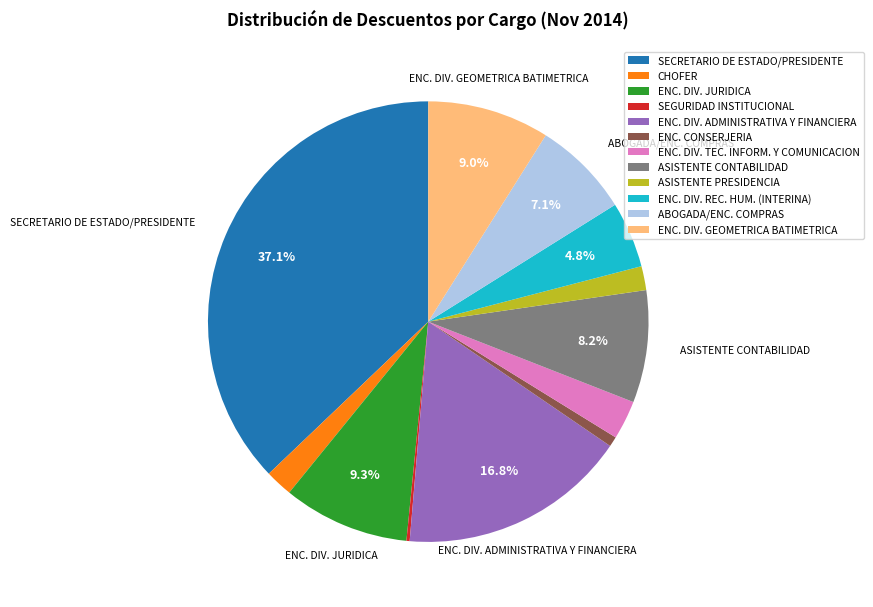

To the nearest percent, what percentage of the pie is ENC. DIV. ADMINISTRATIVA Y FINANCIERA?

17%